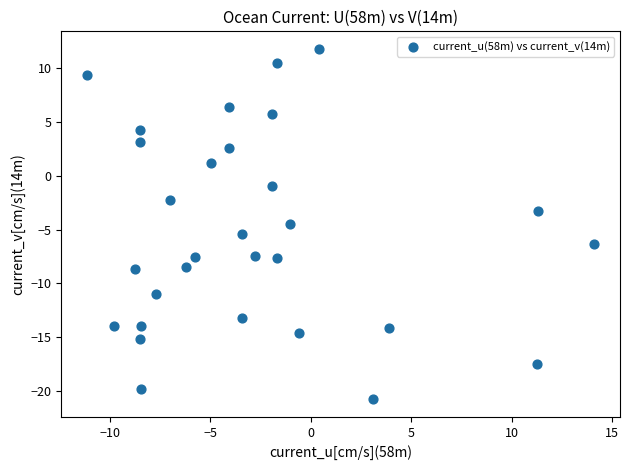

What is the range of X values (max minus min)?

25.3